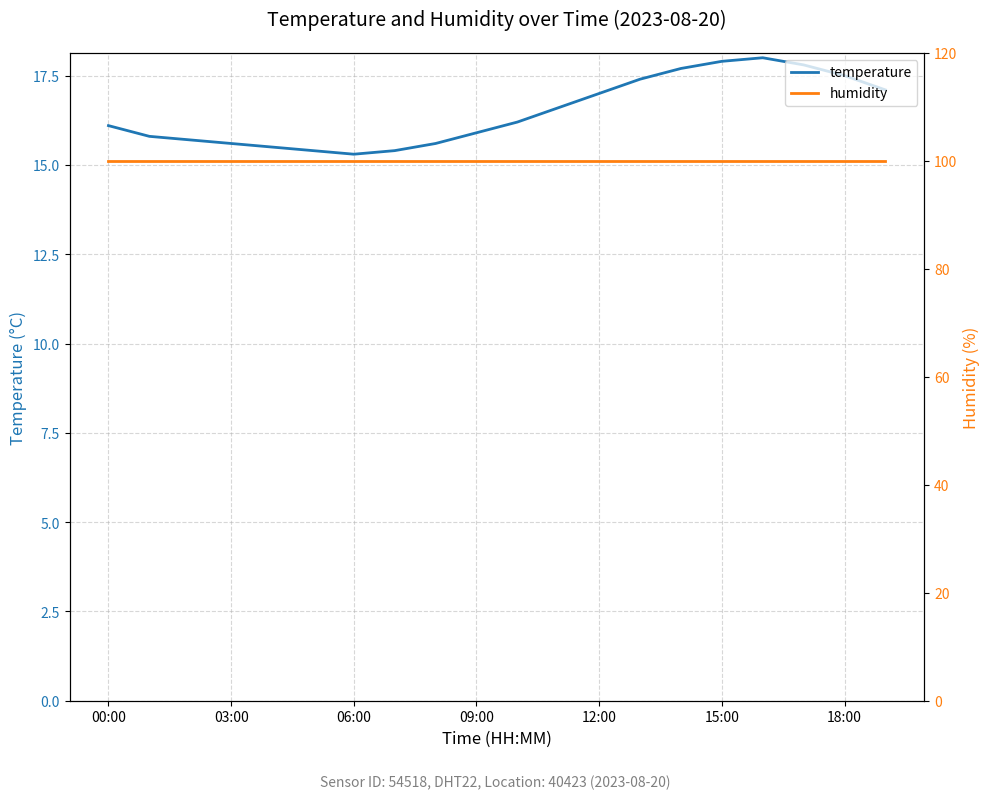

The value of temperature at 00:00 is 7.3. True or false?

False